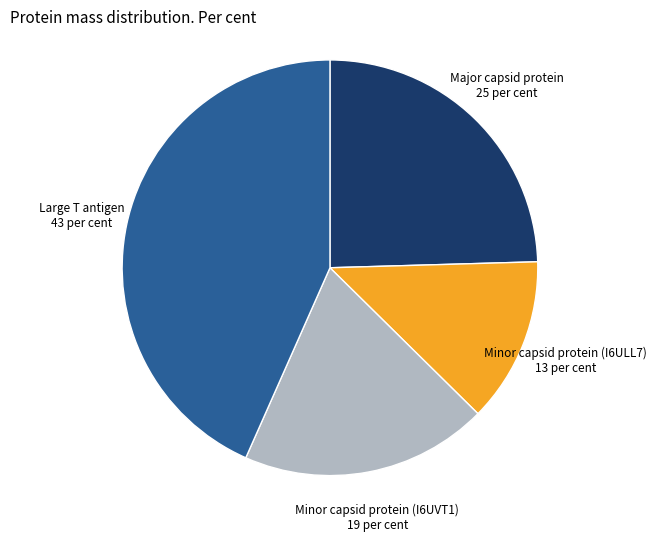

Count the number of slices in the pie.

4